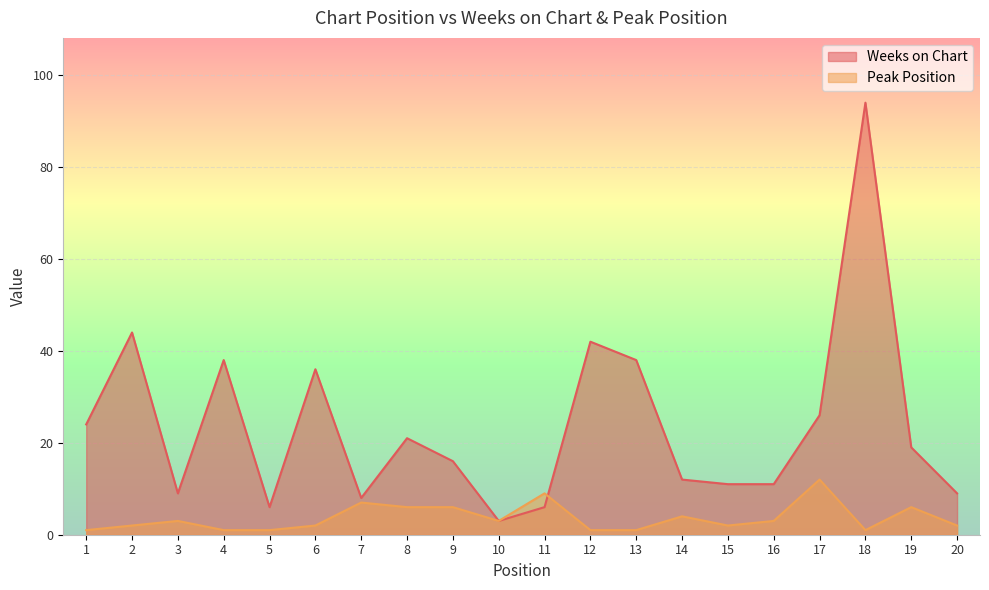

Rank the series by their average value, from highest to lowest.

Weeks on Chart, Peak Position